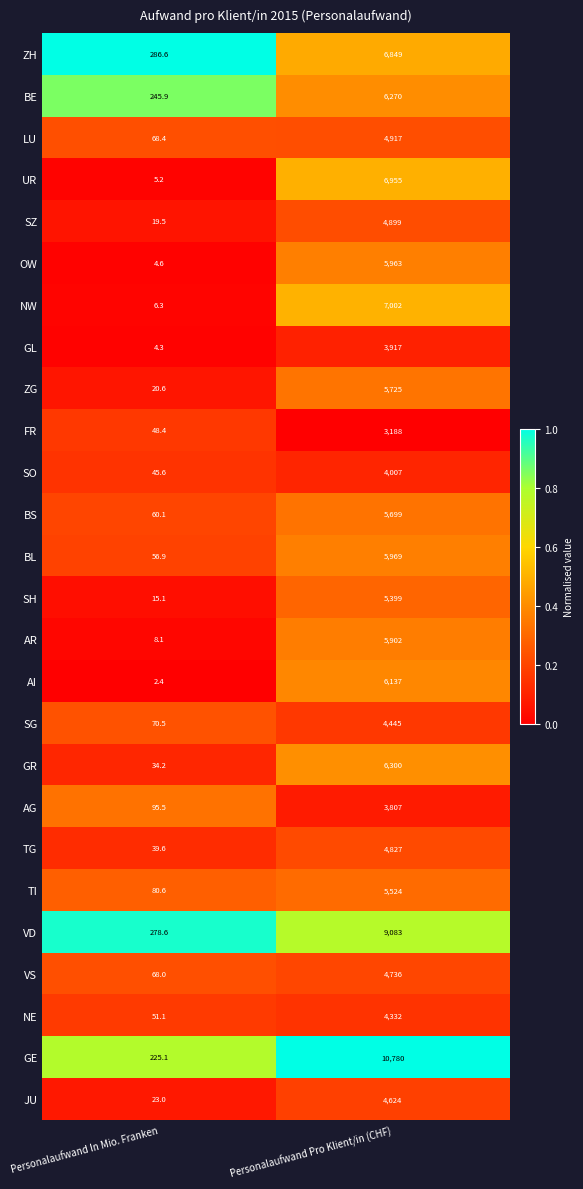

What is the approximate value of AR at Personalaufwand In Mio. Franken?

8.1